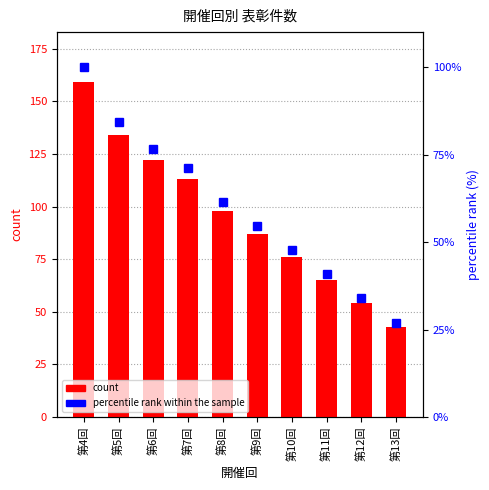

The value of percentile rank within the sample at 第10回 is 47.8. True or false?

True